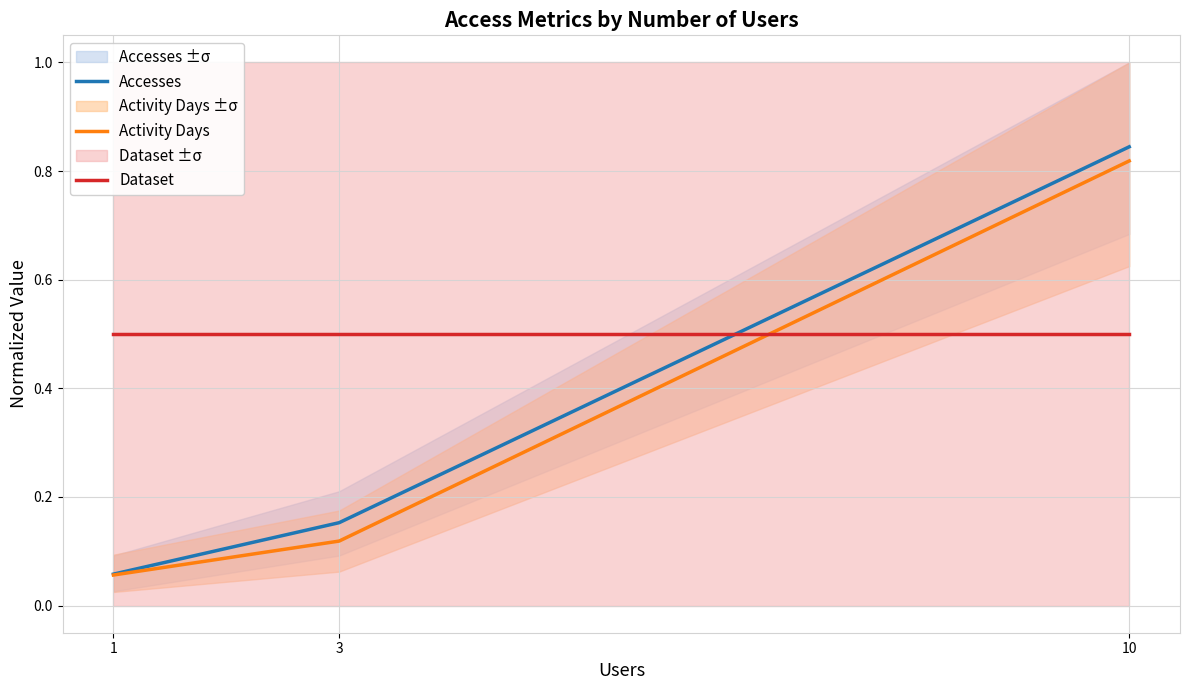

Reading left to right, extract all data points from this chart.

Accesses: 0.1	0.2	0.8
Activity Days: 0.1	0.1	0.8
Dataset: 0.5	0.5	0.5